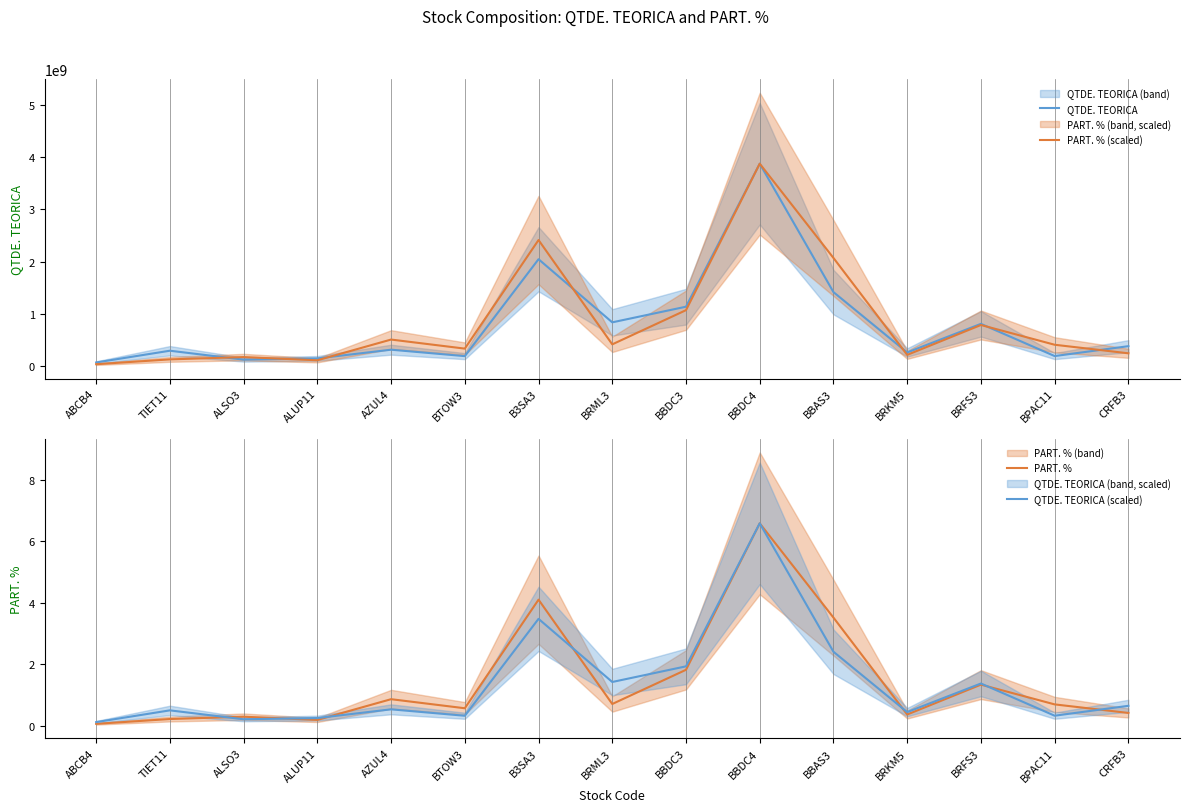

True or false: QTDE. TEORICA has a value of 150960603.0 at ALUP11.

True